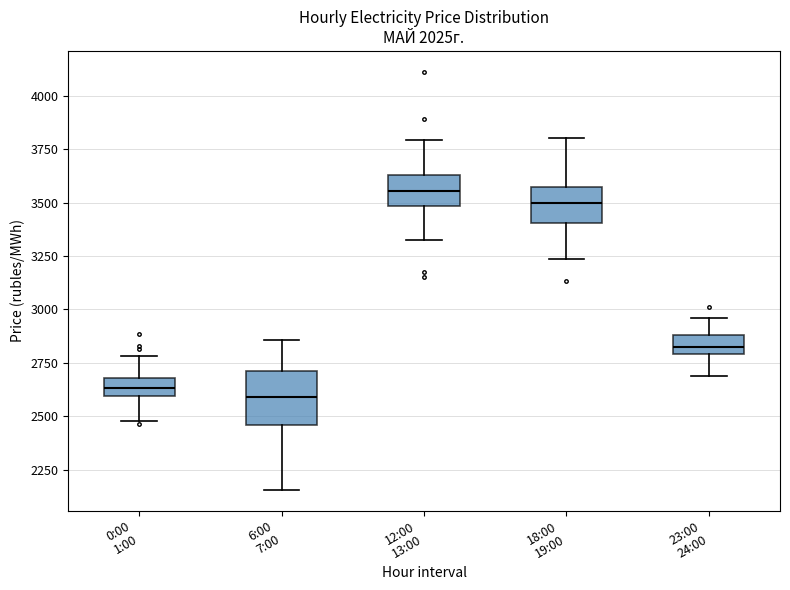

Reading left to right, read every box against the y-axis: the position of its median line, the range the box covers, and the ends of its whiskers. The values are not printed on the chart, so give them approximately, as read against the axis.

0:00 1:00: median 2650, box 2600 to 2700, whiskers 2500 to 2800
6:00 7:00: median 2600, box 2450 to 2700, whiskers 2150 to 2850
12:00 13:00: median 3550, box 3500 to 3650, whiskers 3300 to 3800
18:00 19:00: median 3500, box 3400 to 3600, whiskers 3250 to 3800
23:00 24:00: median 2800 (inside the box), box 2800 to 2900, whiskers 2700 to 2950